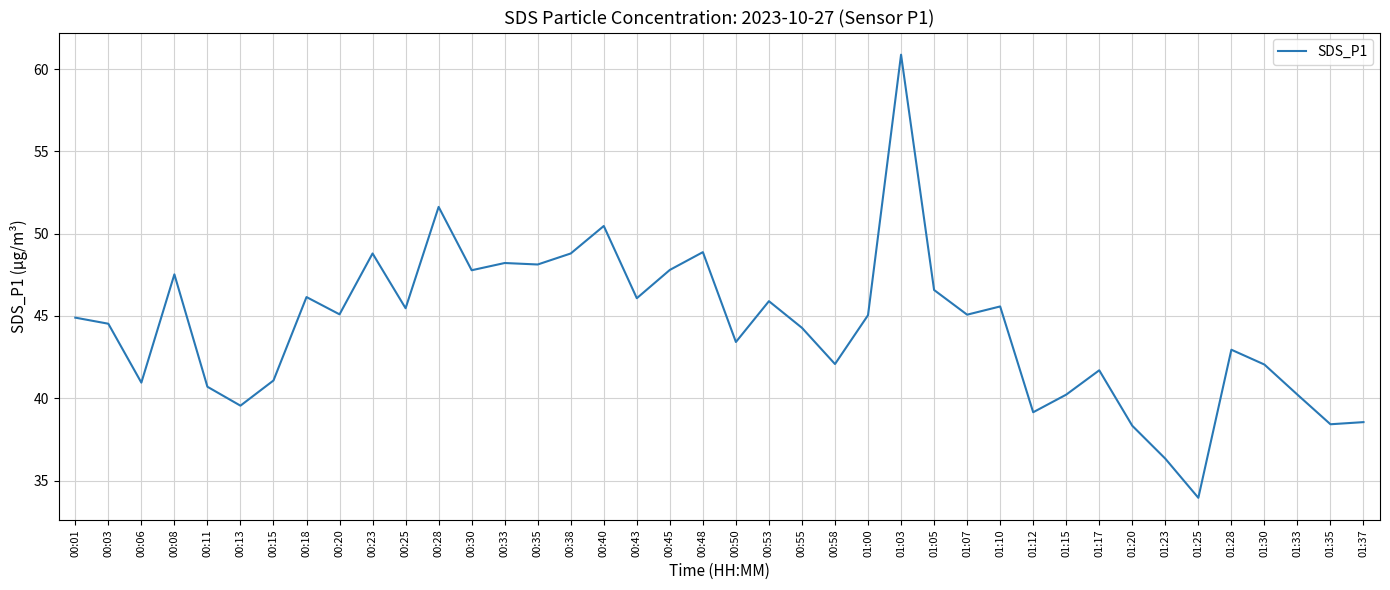

What position from the right is 00:28?

29